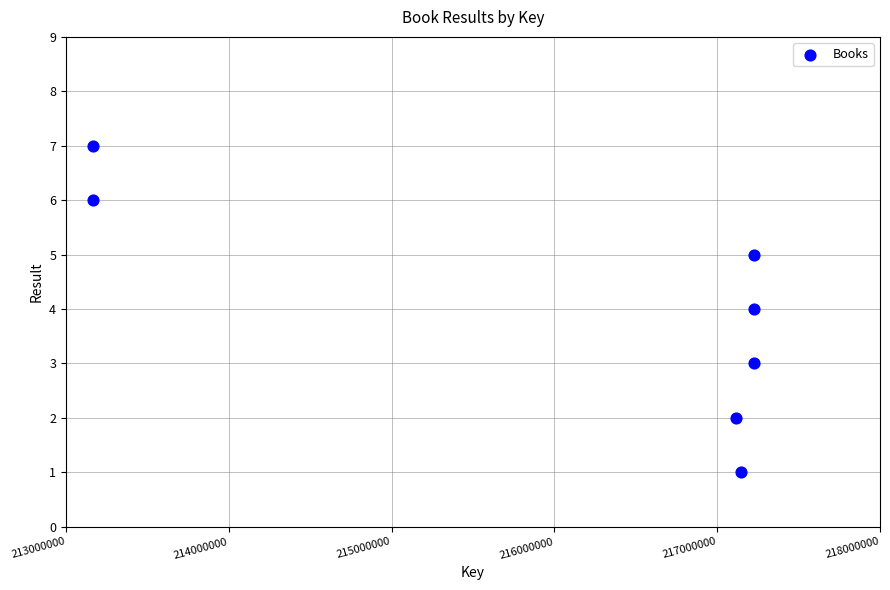

What is the range of Y values (max minus min)?

6